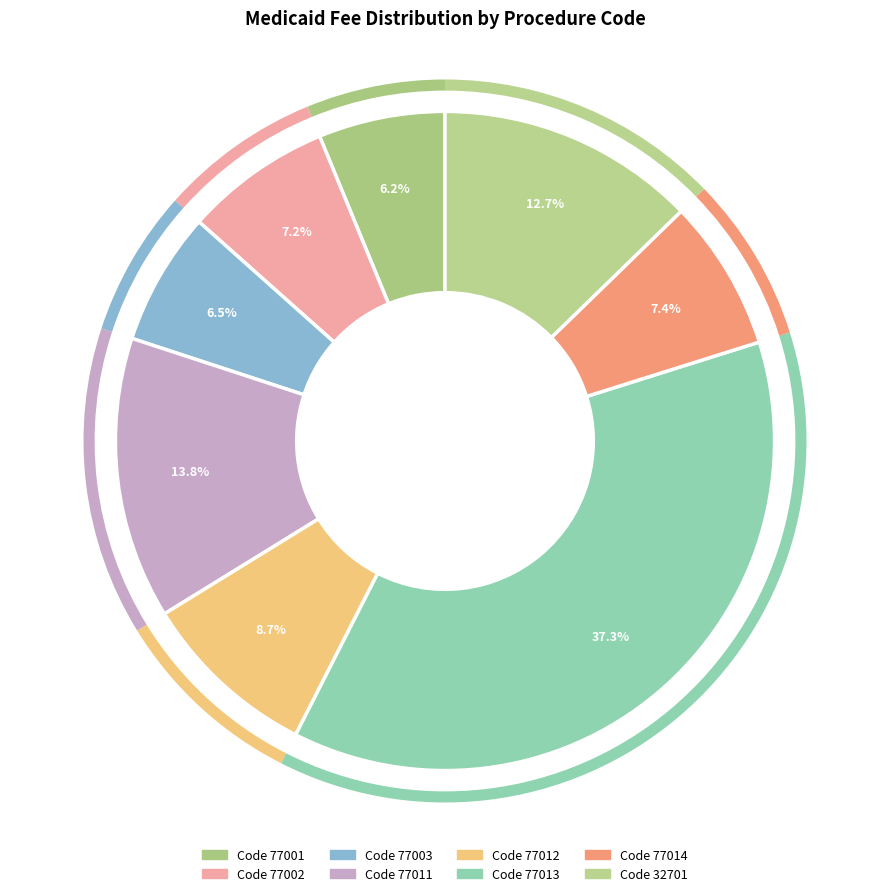

Count the number of slices in the pie.

8